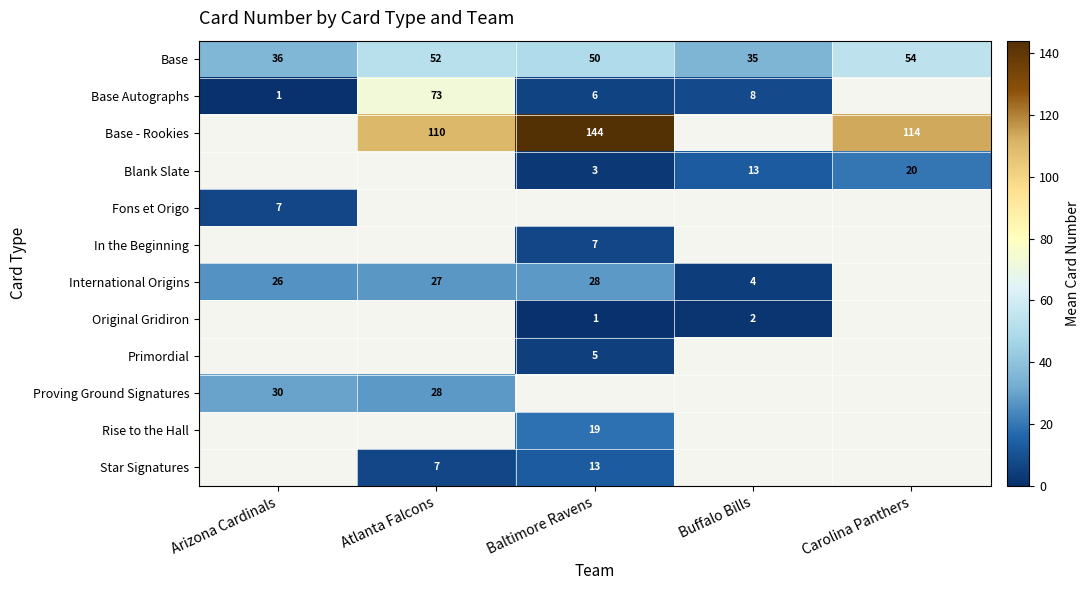

At which category does the chart reach its minimum across all series?

Arizona Cardinals